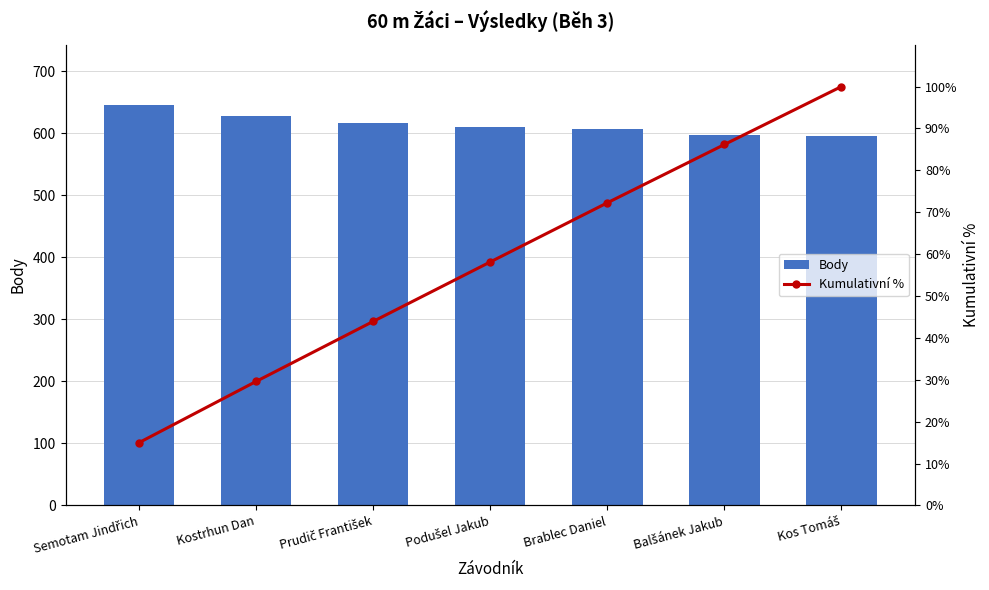

How many groups of bars are there?

7